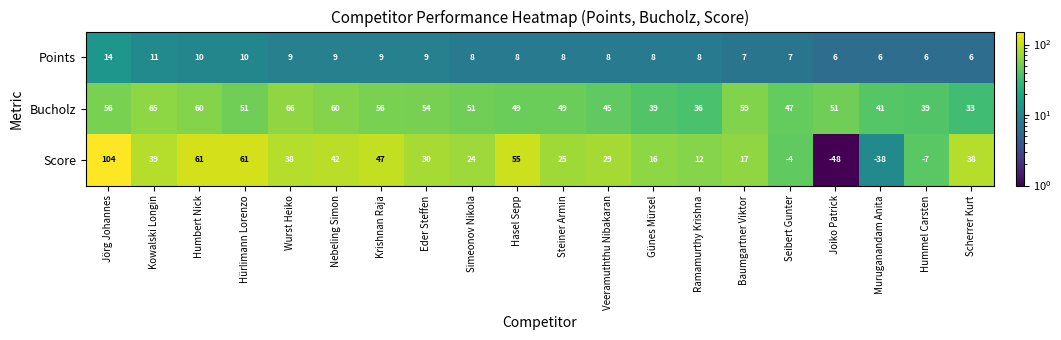

Is it true that Bucholz equals 62 at Ramamurthy Krishna?

False